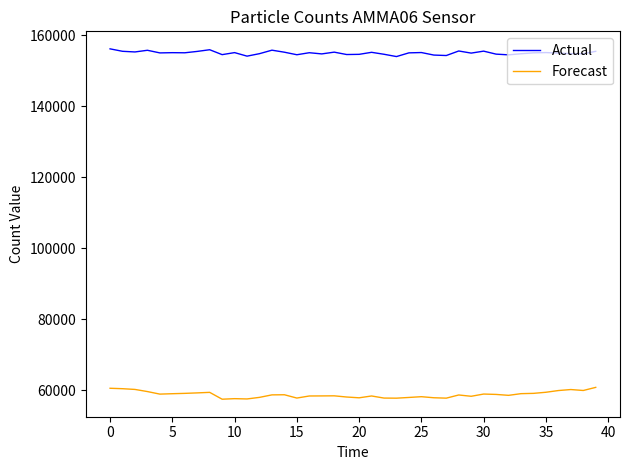

How many values in the Forecast series are below 58658?

20